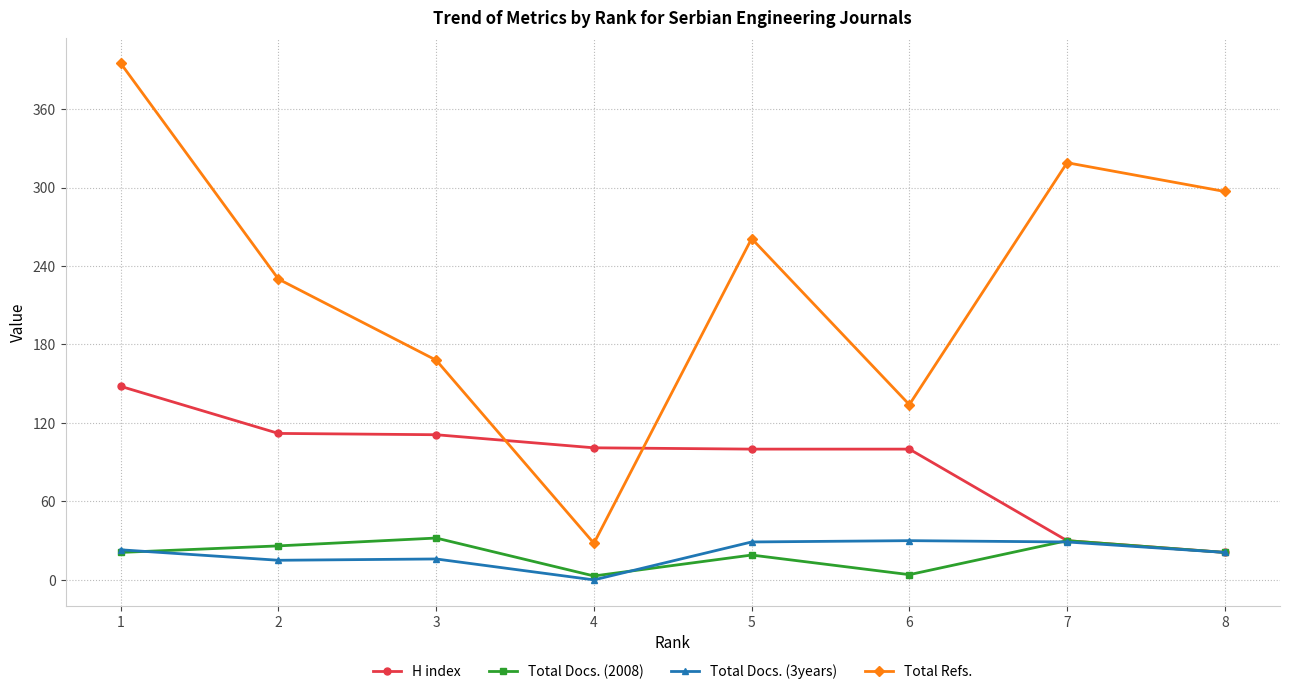

What is the value of the H index point at the 6th from the left?

100